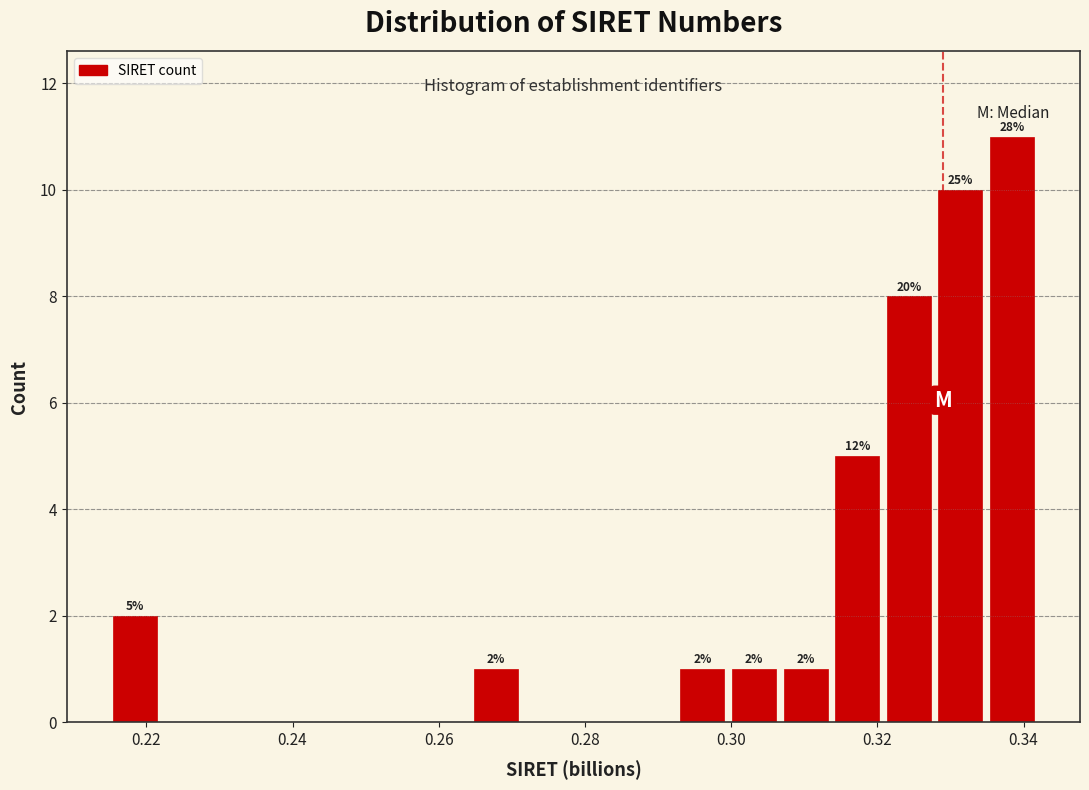

Around what value on the x-axis is the tallest bar? Give the approximate position of its centre, as read against the axis.

0.338